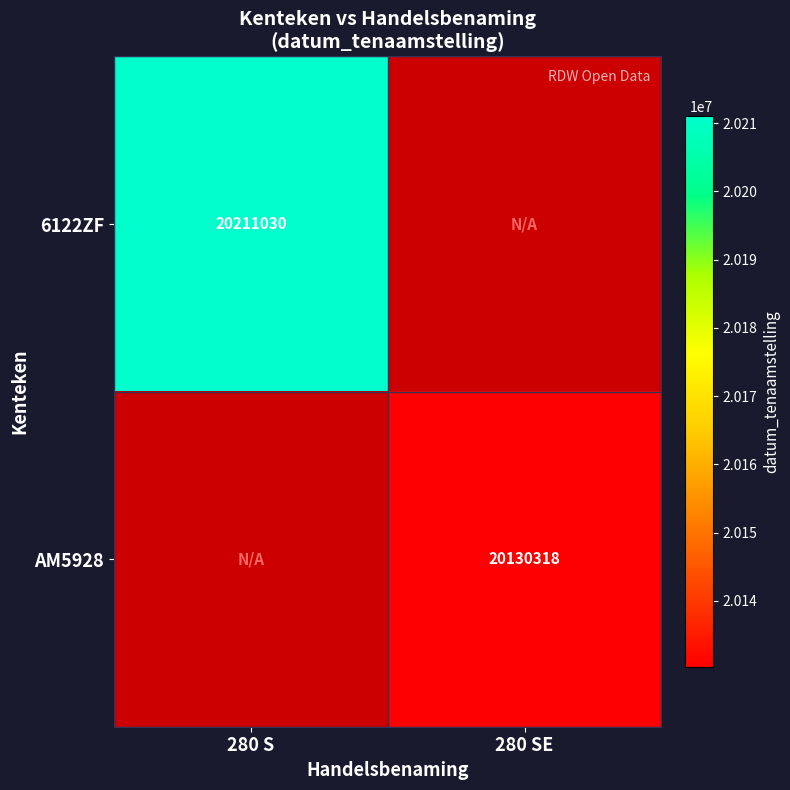

True or false: 6122ZF has a value of 20211030 at 280 S.

True